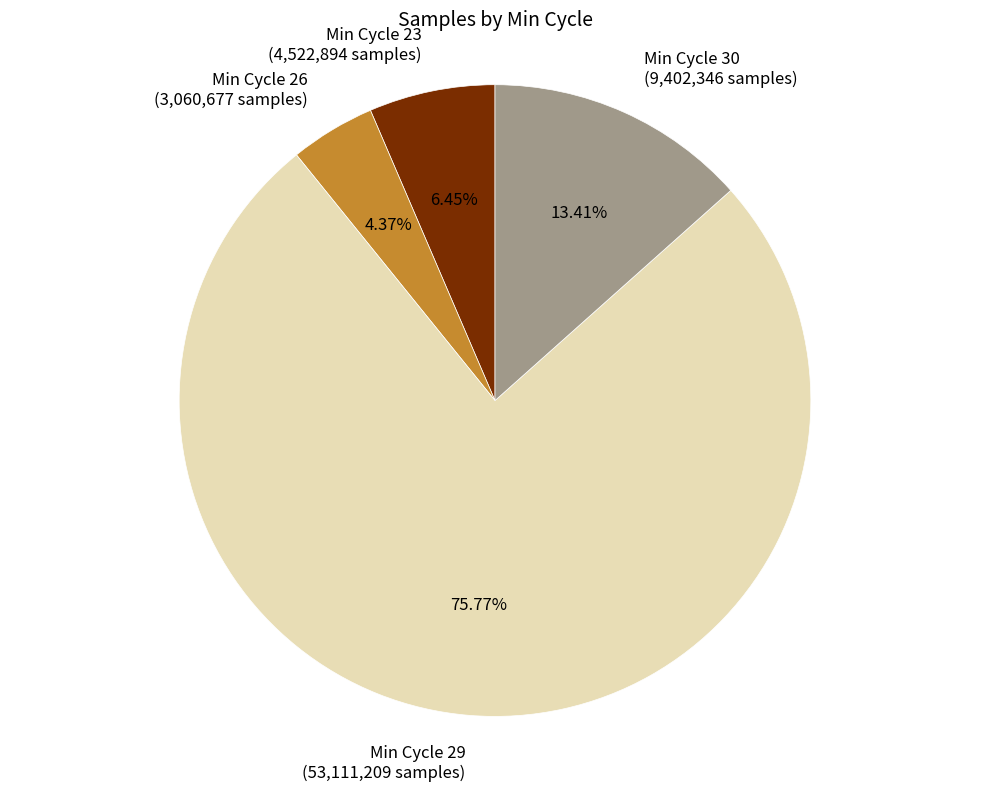

Which category has the smallest portion of the pie?

Min Cycle 26 (3,060,677 samples)